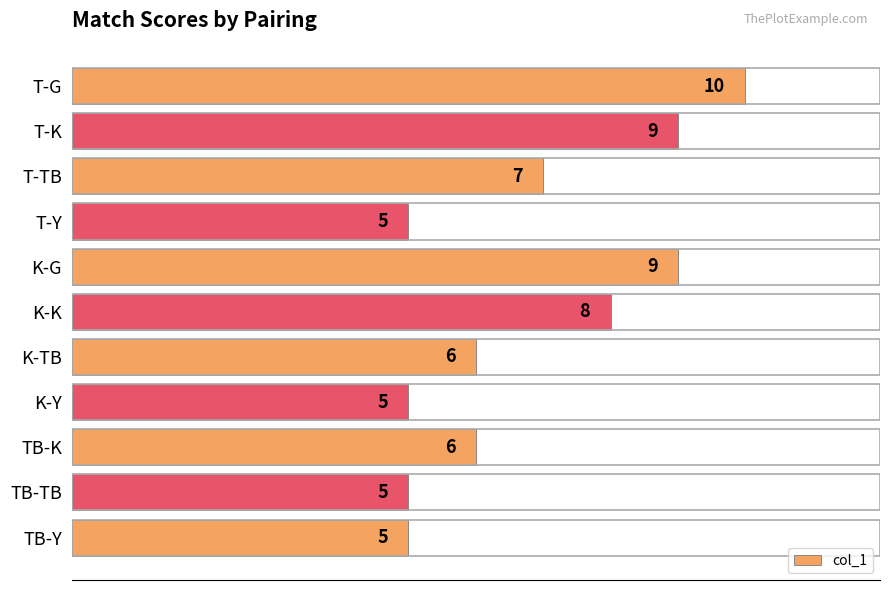

Where is the data nearest to the value 7?

T-TB